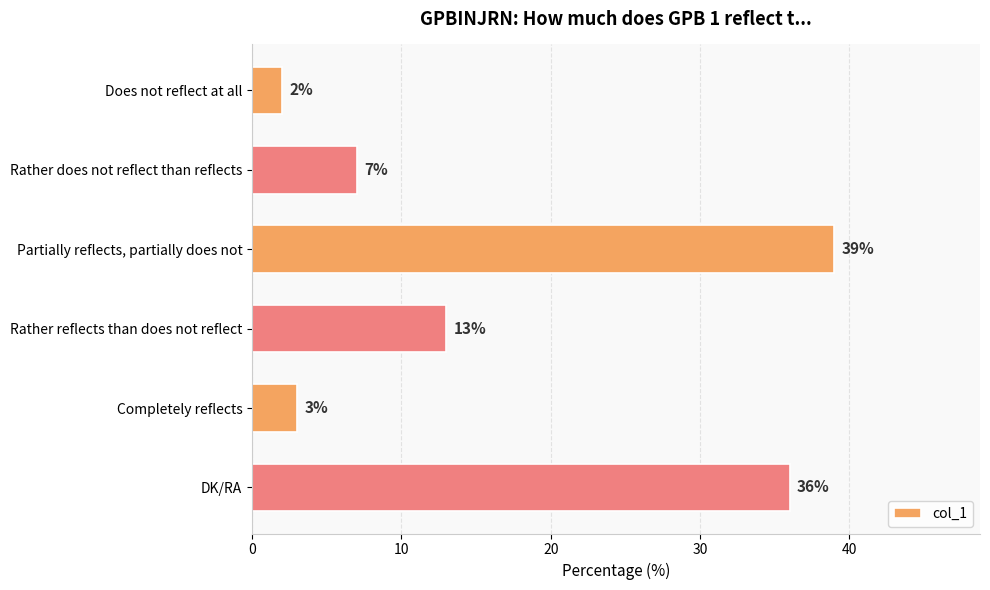

Read the value at Partially reflects, partially does not, to the nearest 10.

40